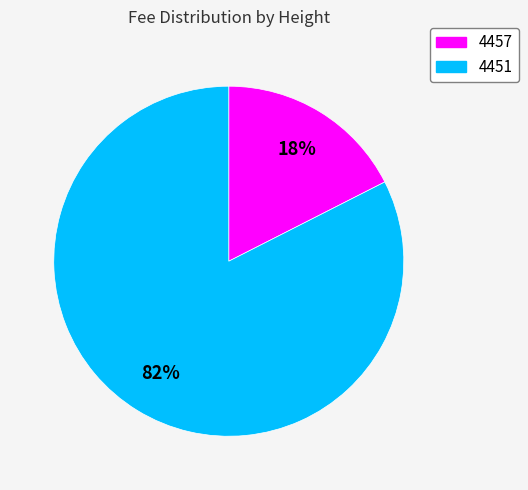

Is there any slice that represents more than half of the pie?

Yes